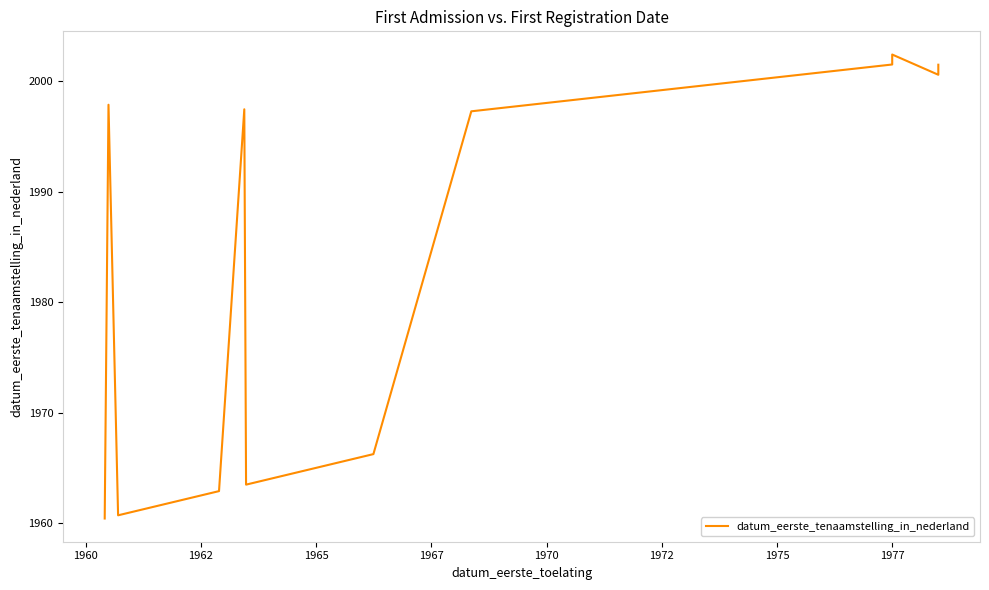

How many values exceed 1997?

8